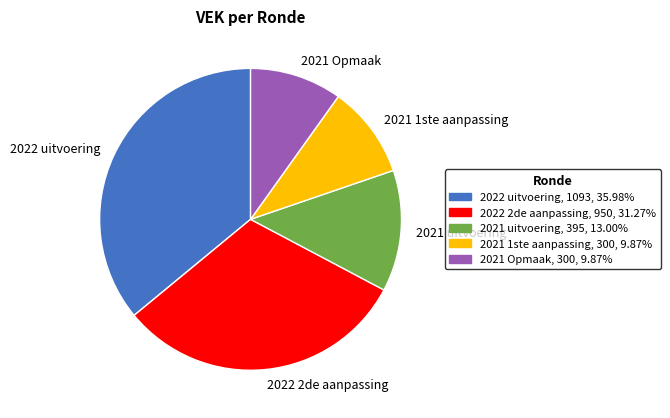

Does 2021 uitvoering represent more than half of the total?

No